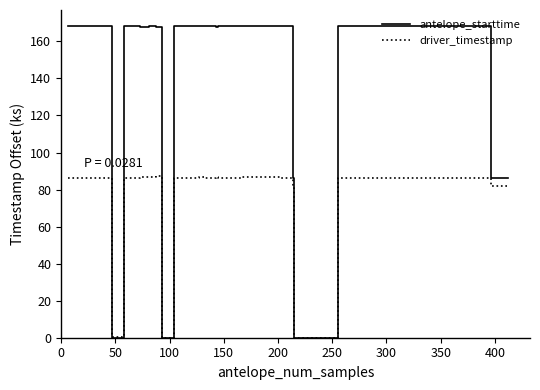

What are all the series names shown in the legend?

antelope_starttime, driver_timestamp